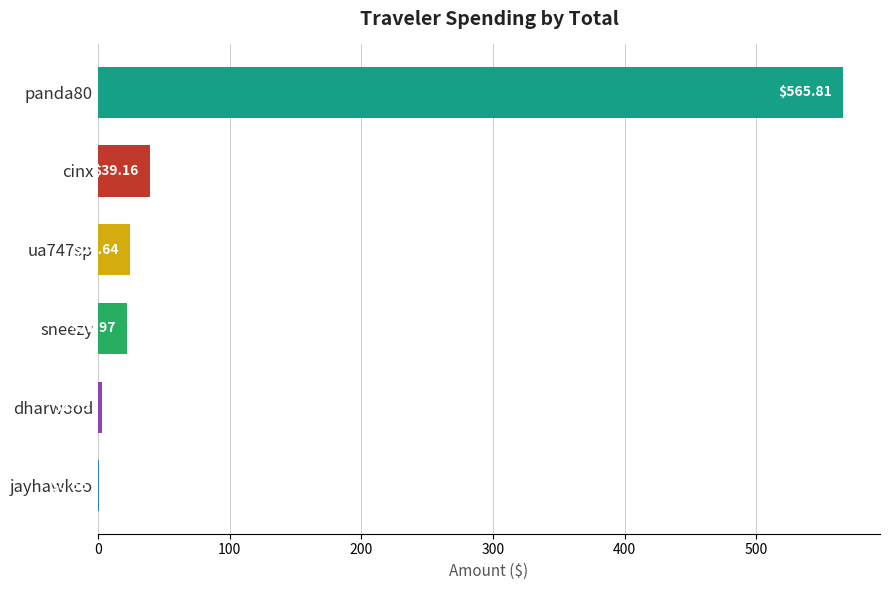

What is the sum of all values?

655.0